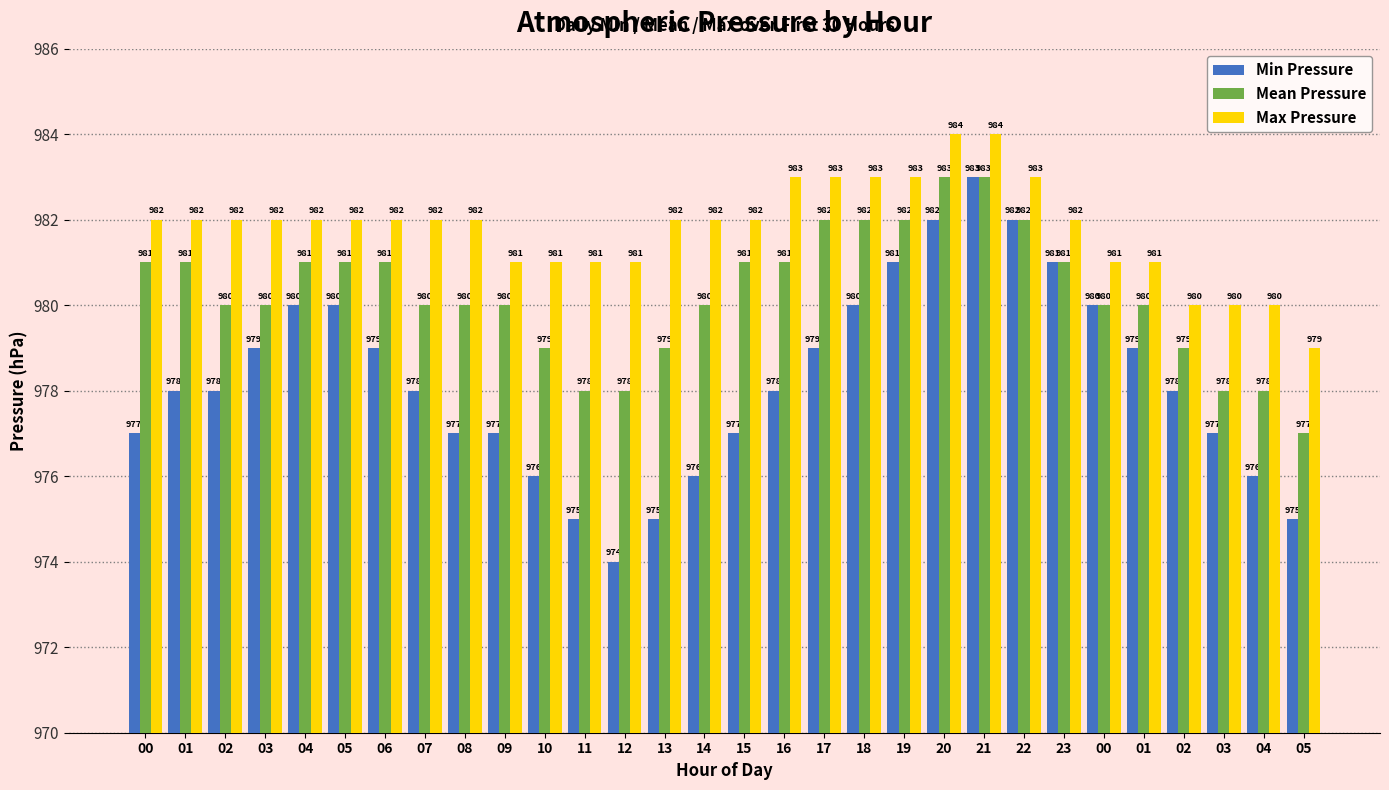

What is the average value of the Min Pressure series?

978